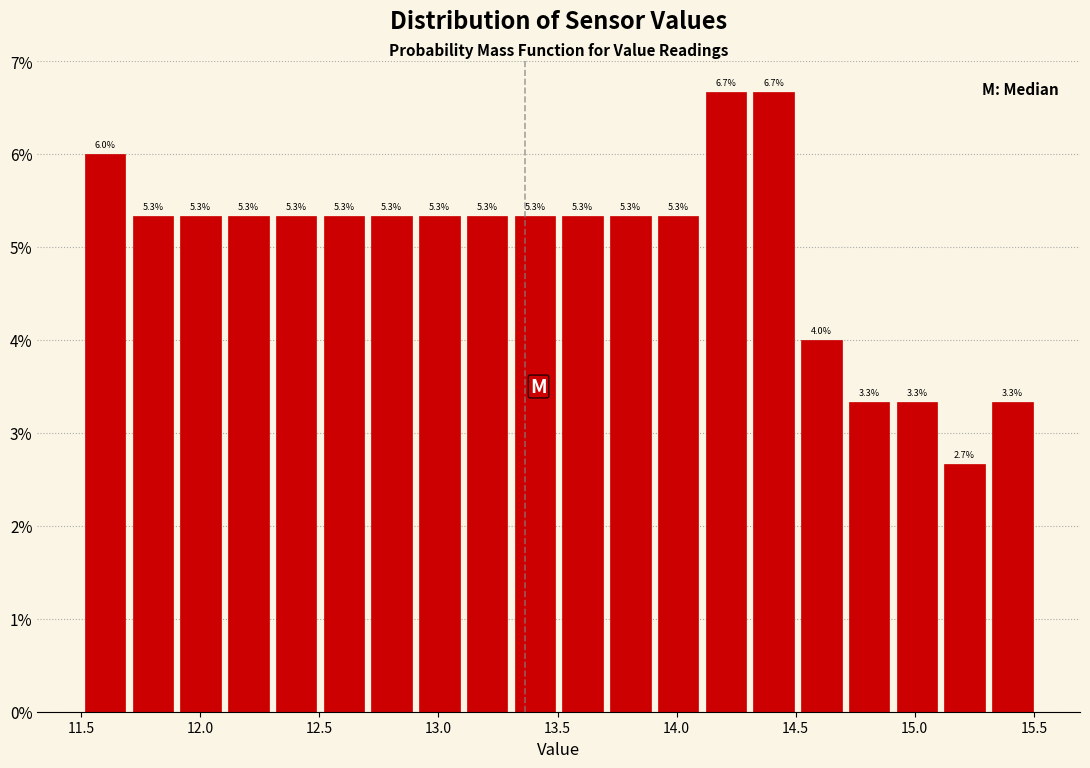

How tall is the bar that spans 12.1 to 12.3 on the x-axis? The bar edges are not printed on the chart, so give them approximately, as read against the axis.

5.3